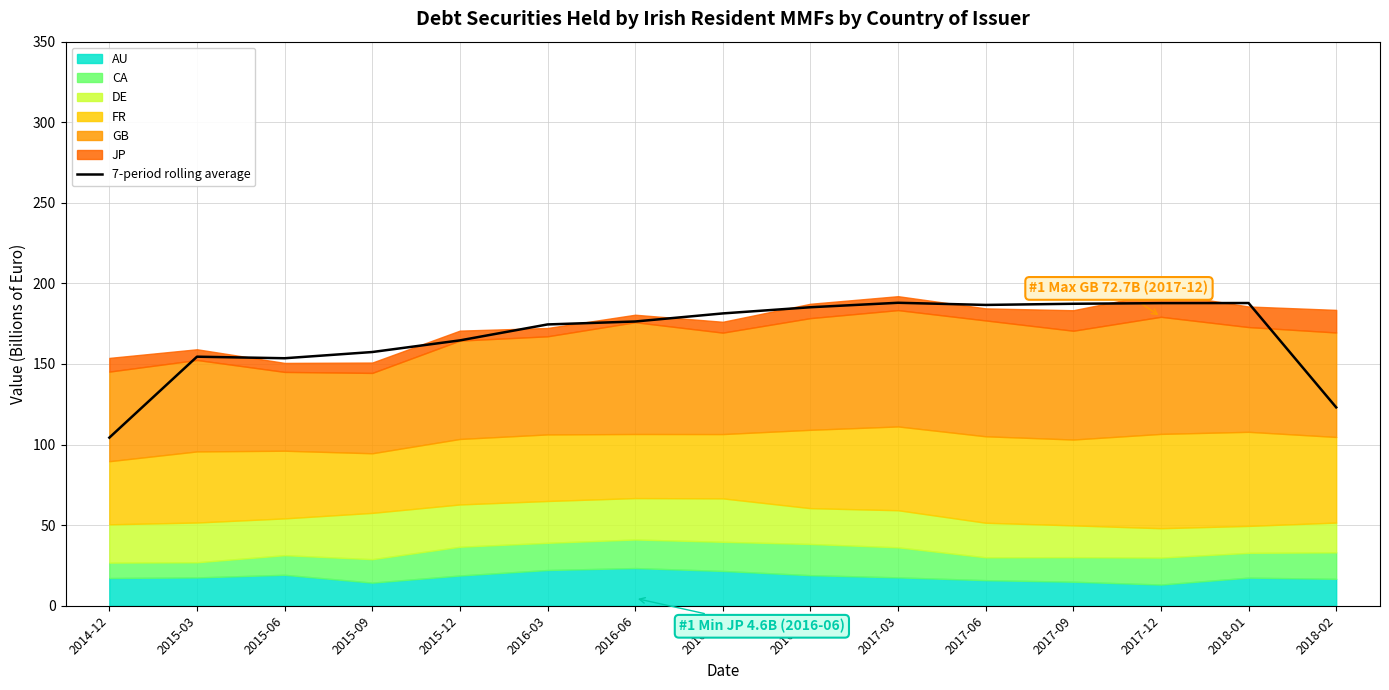

What is the sum of the values at 2016-09 and 2015-03?

335.9